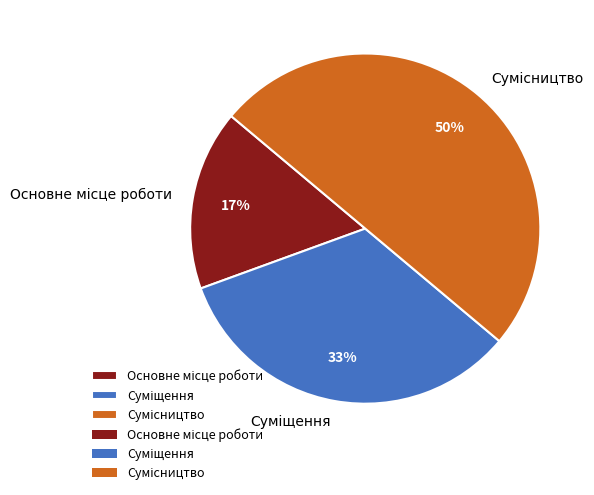

Which slice is the smallest?

Основне місце роботи